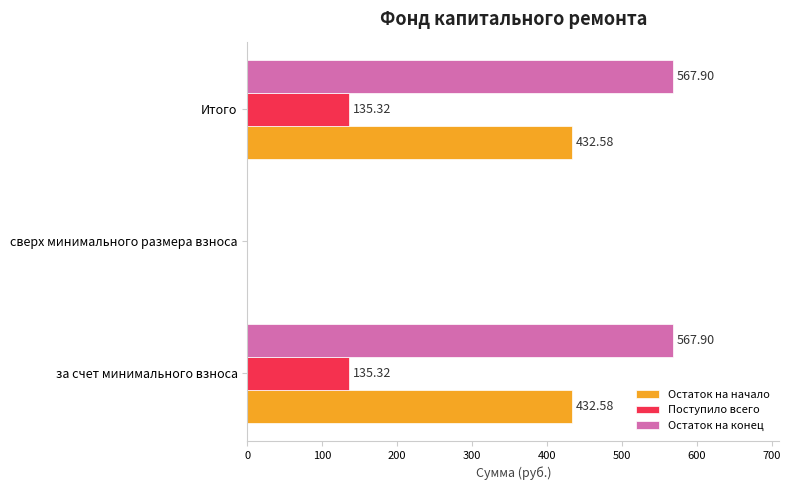

What is the sum of all Остаток на начало values?

865.2